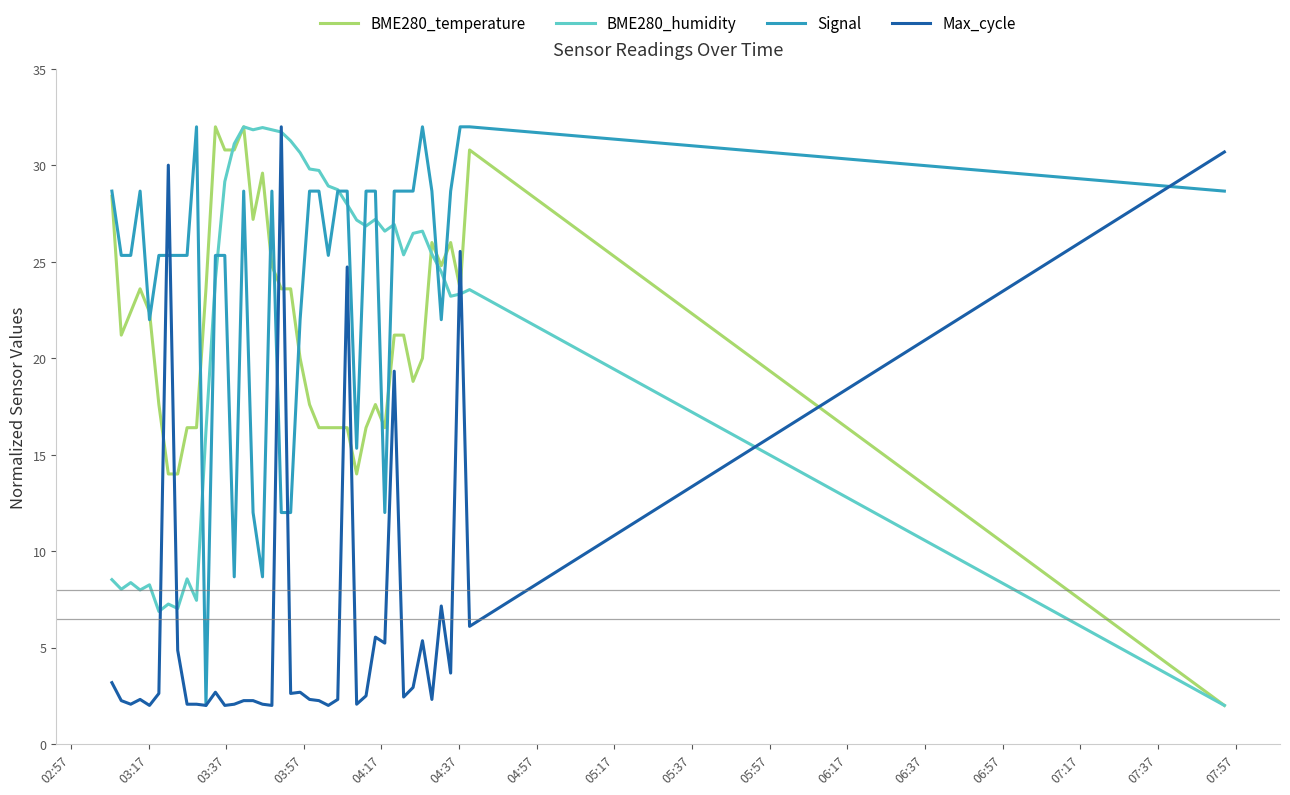

What is the greatest value displayed?

32.0